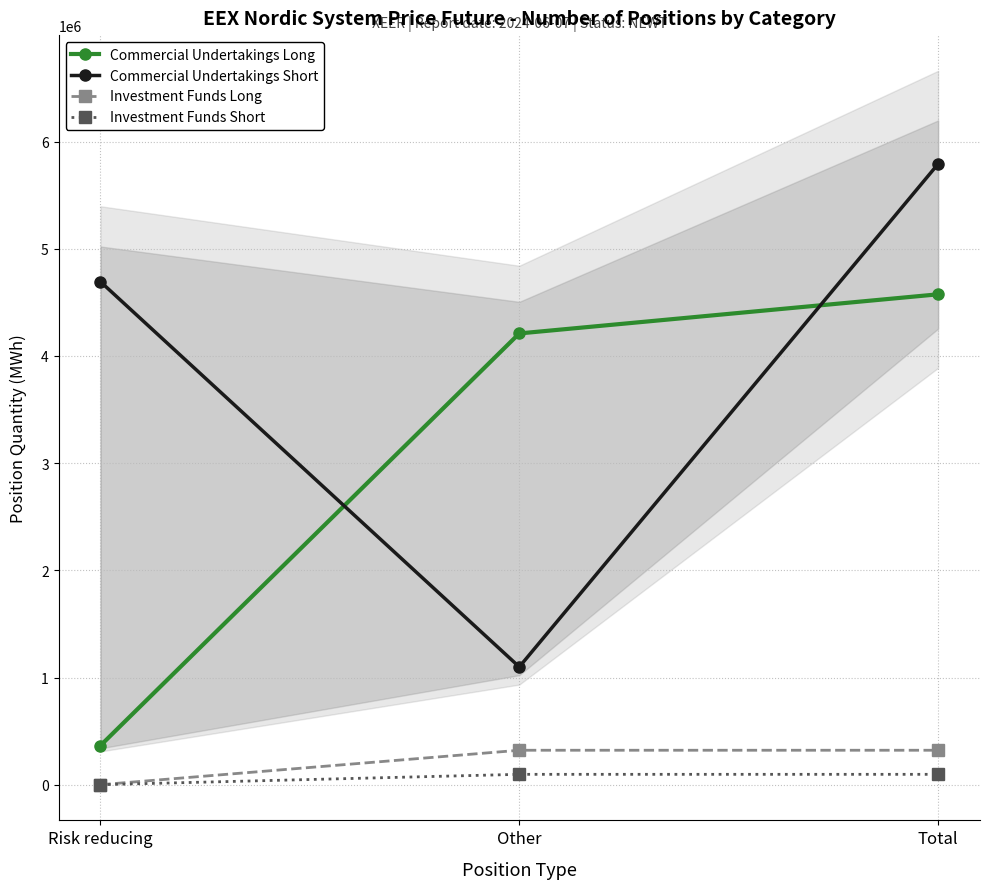

Reading right to left, transcribe all the data shown in this chart.

Commercial Undertakings Long: 4575163	4210179	364984
Commercial Undertakings Short: 5791722	1098896	4692826
Investment Funds Long: 321371	321371	0
Investment Funds Short: 96696	96696	0